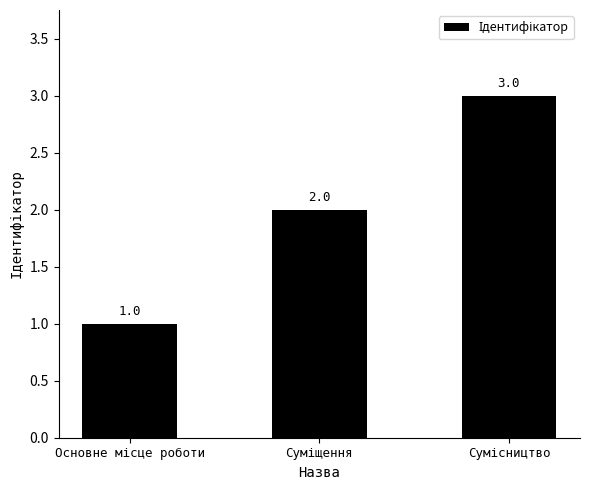

How many values are between 1 and 3?

3